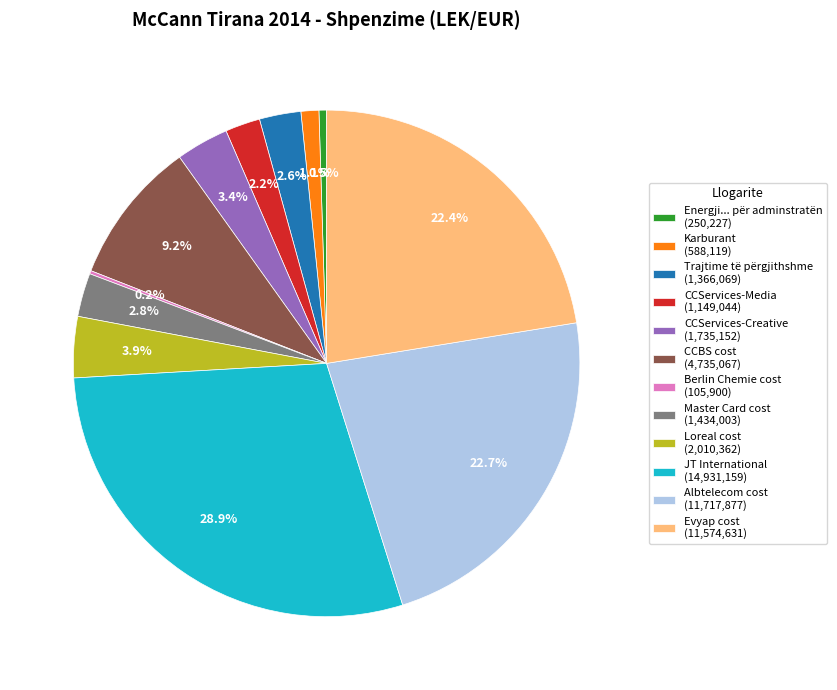

Does any single category account for the majority?

No